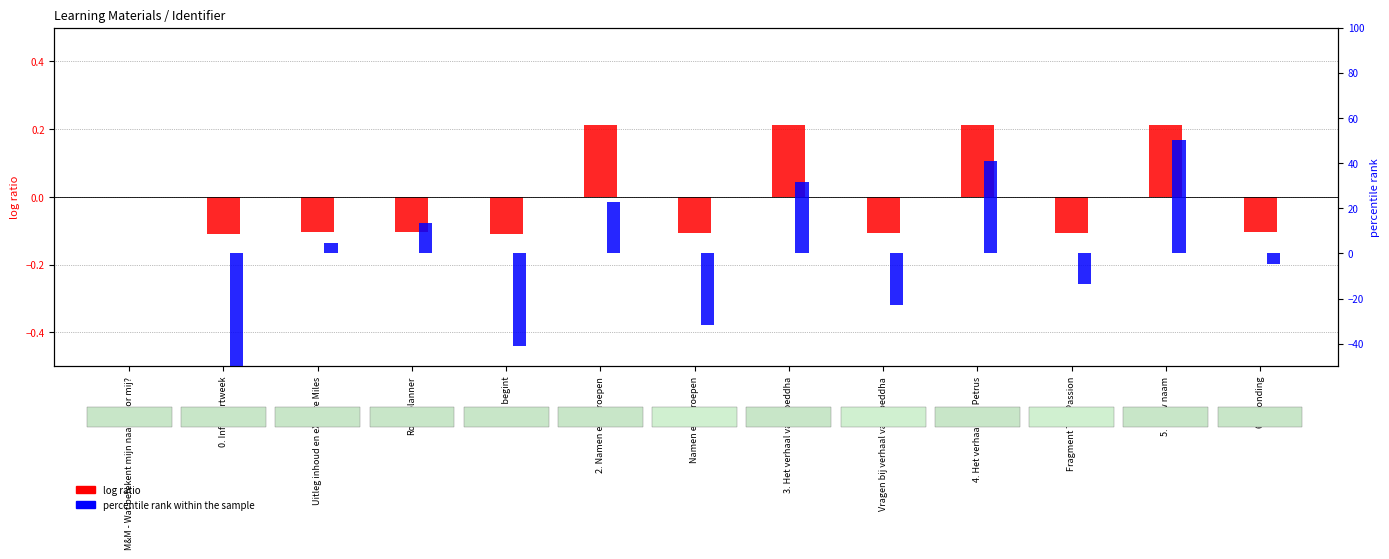

Are the bars horizontal?

No